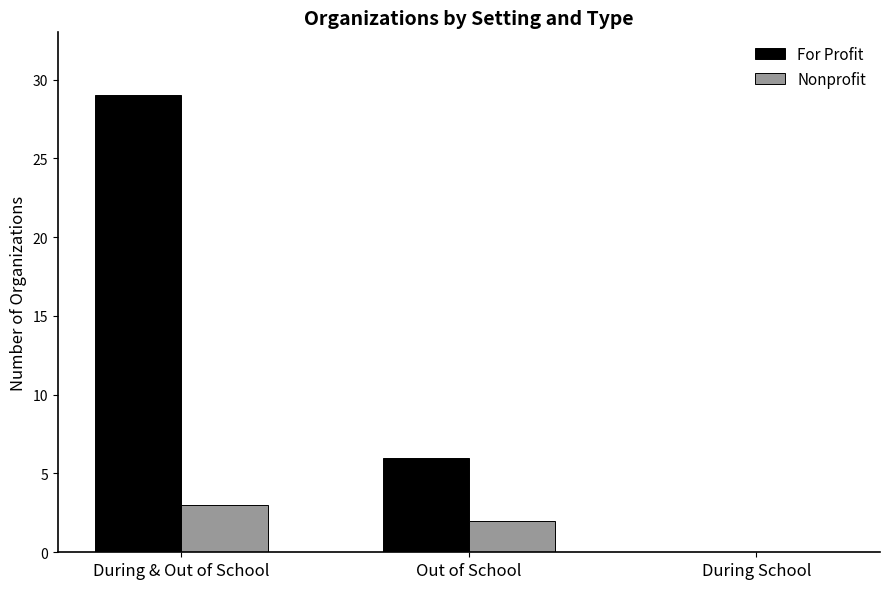

Reading right to left, extract all data points from this chart.

For Profit: 0	6	29
Nonprofit: 0	2	3